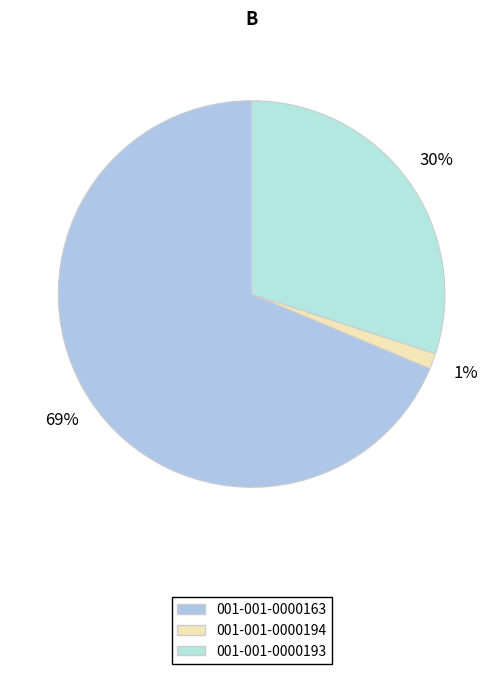

Is 001-001-0000194 the majority of the pie?

No